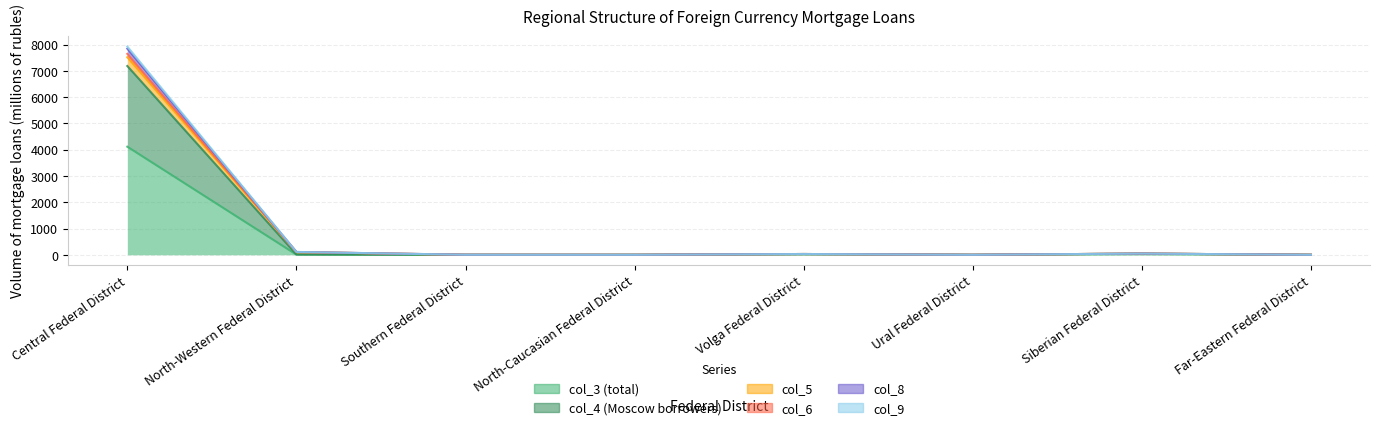

Which category has the lowest value in the col_6 series?

North-Caucasian Federal District